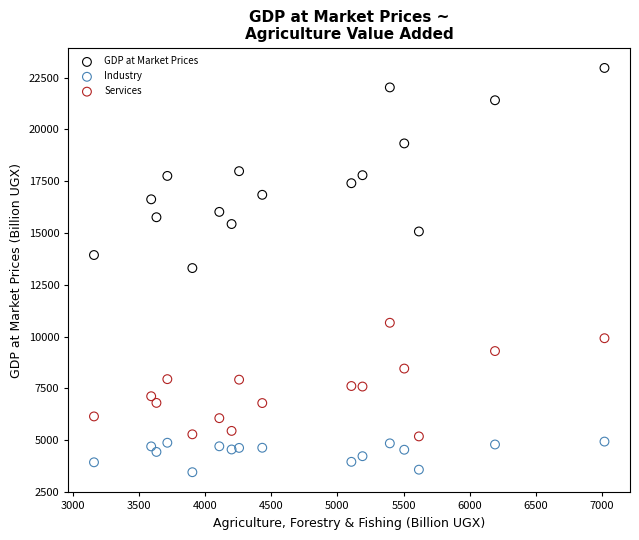

Which series reaches the minimum Y coordinate?

Industry